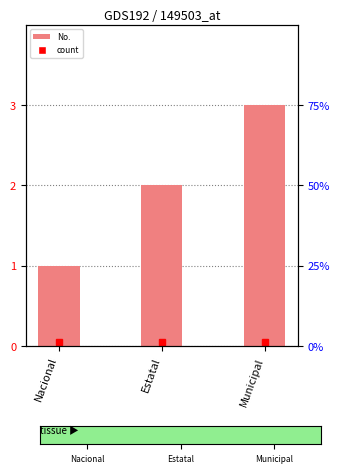

What is the value of the 2nd bar from the left?

2